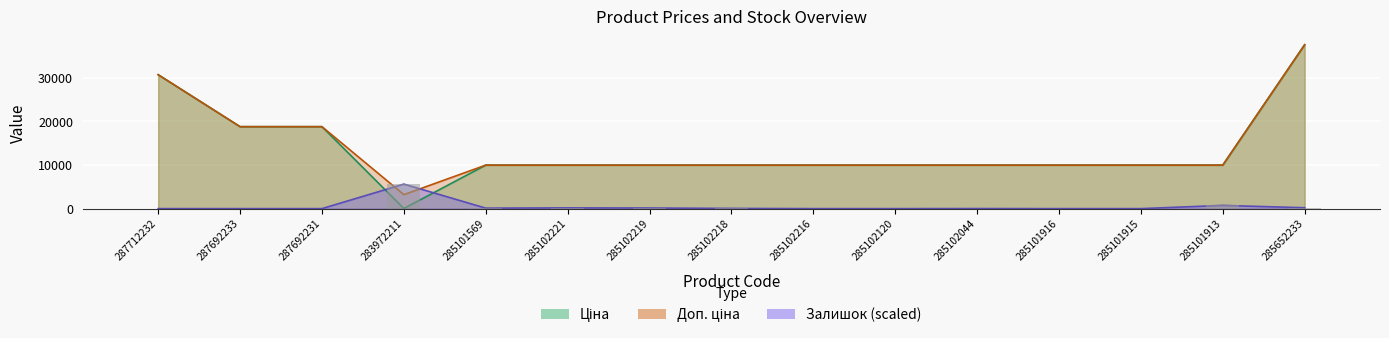

Rank the series by their maximum value, from lowest to highest.

Залишок, Ціна, Доп. ціна